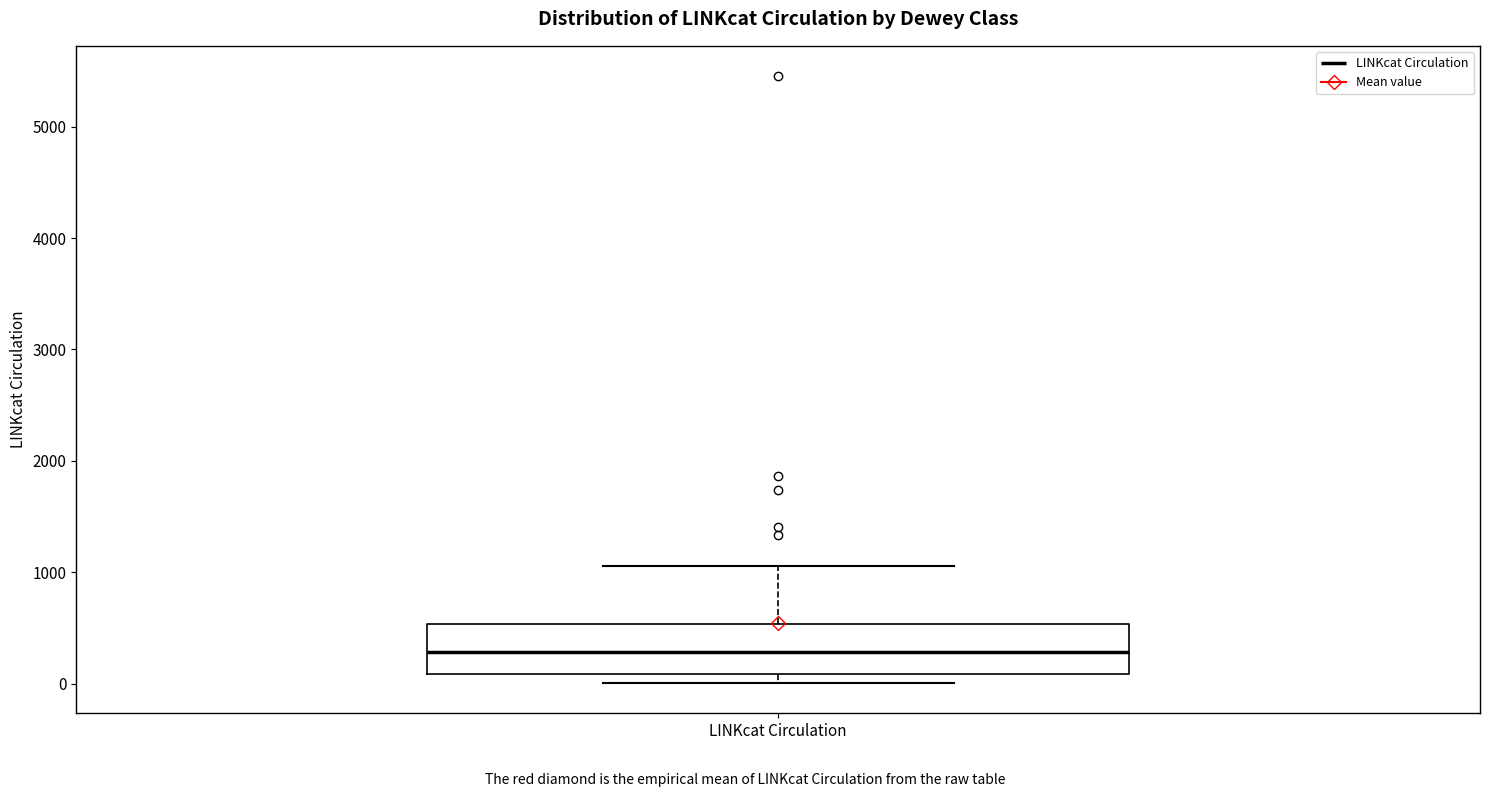

Transcribe this box plot: give where the median line is, the range the box spans, and where the two whiskers end, as read against the y-axis. The values are not printed on the chart, so give them approximately, as read against the axis.

median 300, box 100 to 500, whiskers 0 to 1100